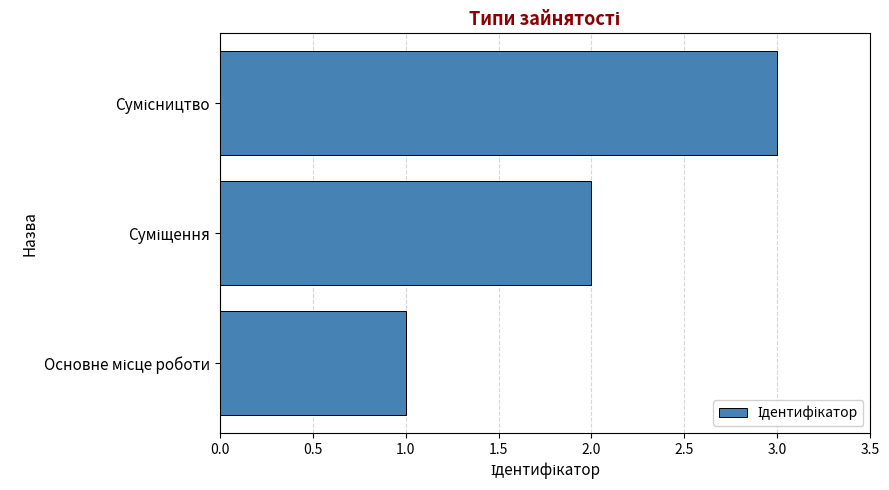

What is the greatest value displayed?

3